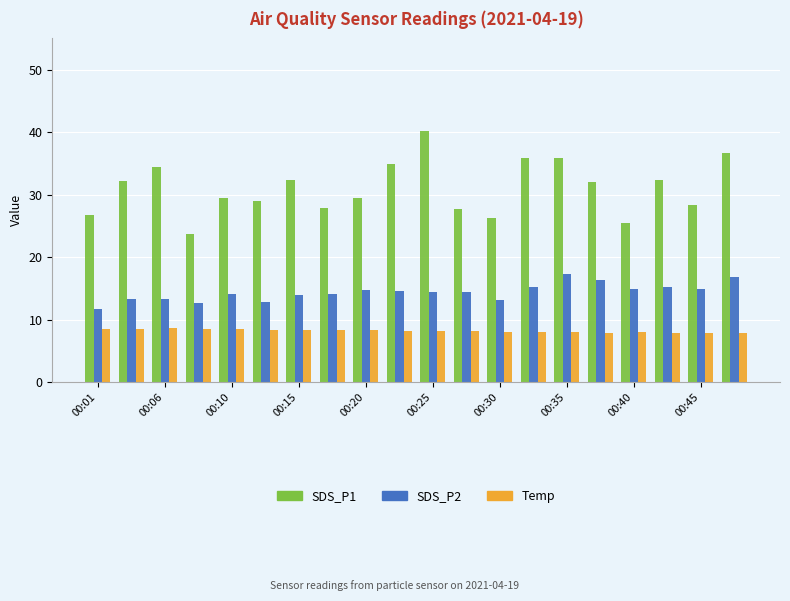

What is the lowest value of the Temp series?

7.8